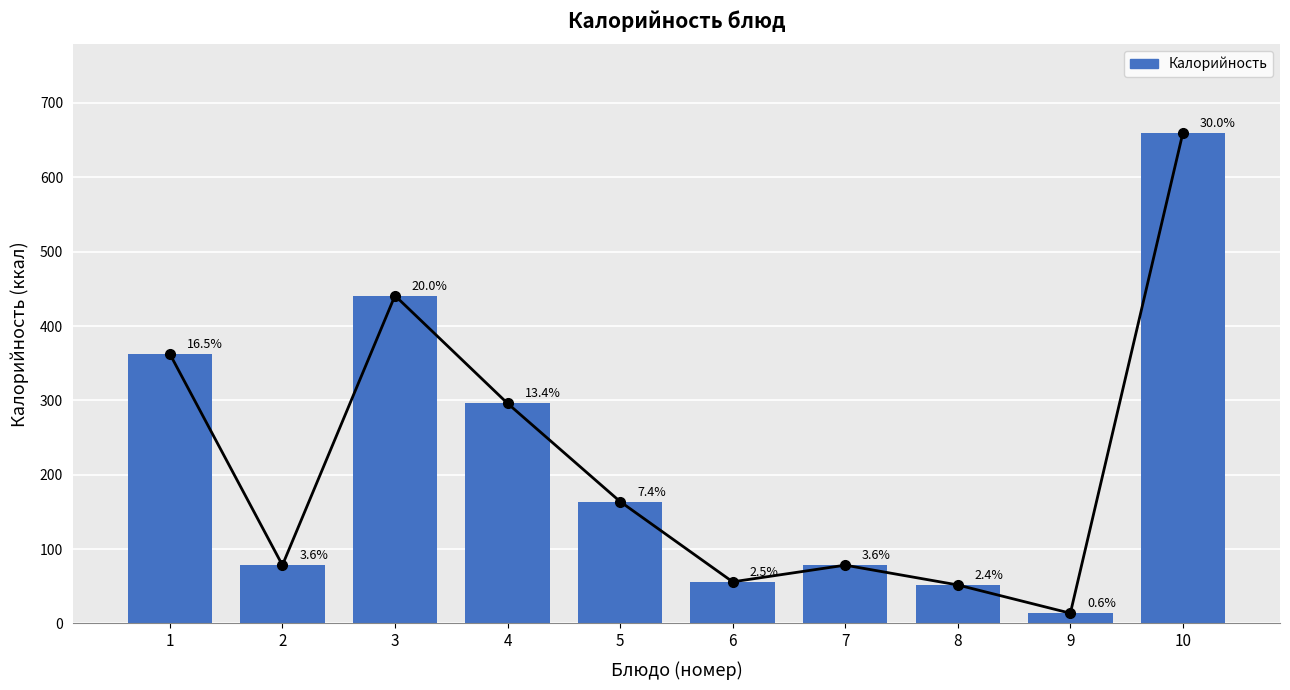

Count the number of categories in the chart.

10